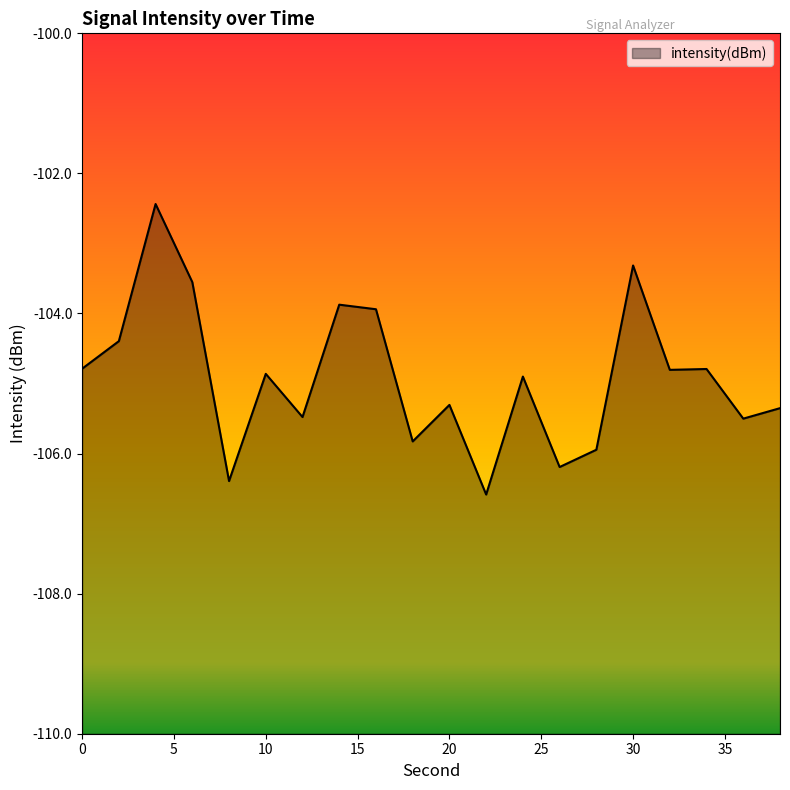

Read the value at 0.

-104.8